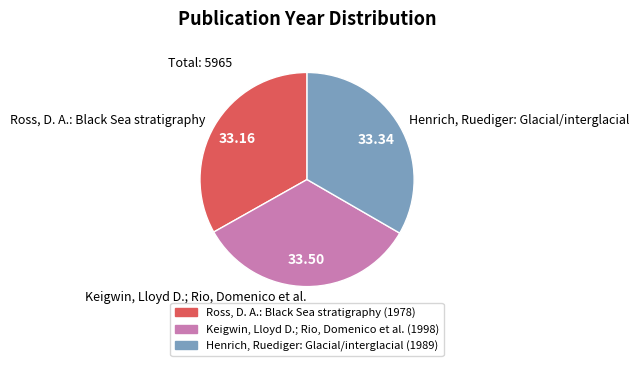

Is the sum of Keigwin, Lloyd D.; Rio, Domenico et al. and Henrich, Ruediger: Glacial/interglacial greater than half?

Yes